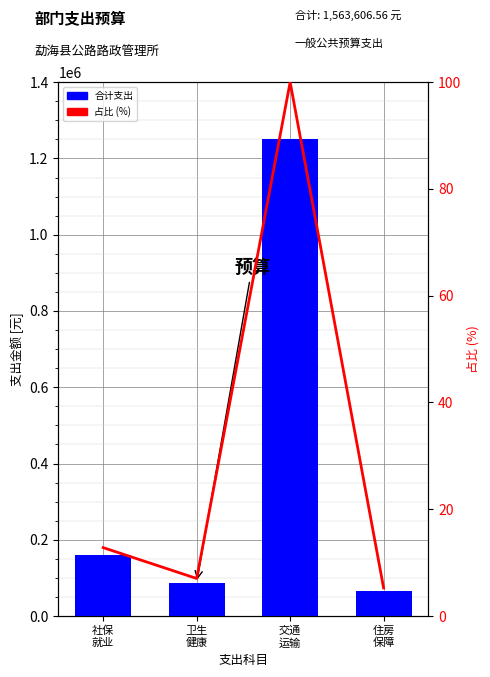

Is the value of 合计 at 住房
保障 greater than the value of 占比 (%) at 卫生
健康?

Yes